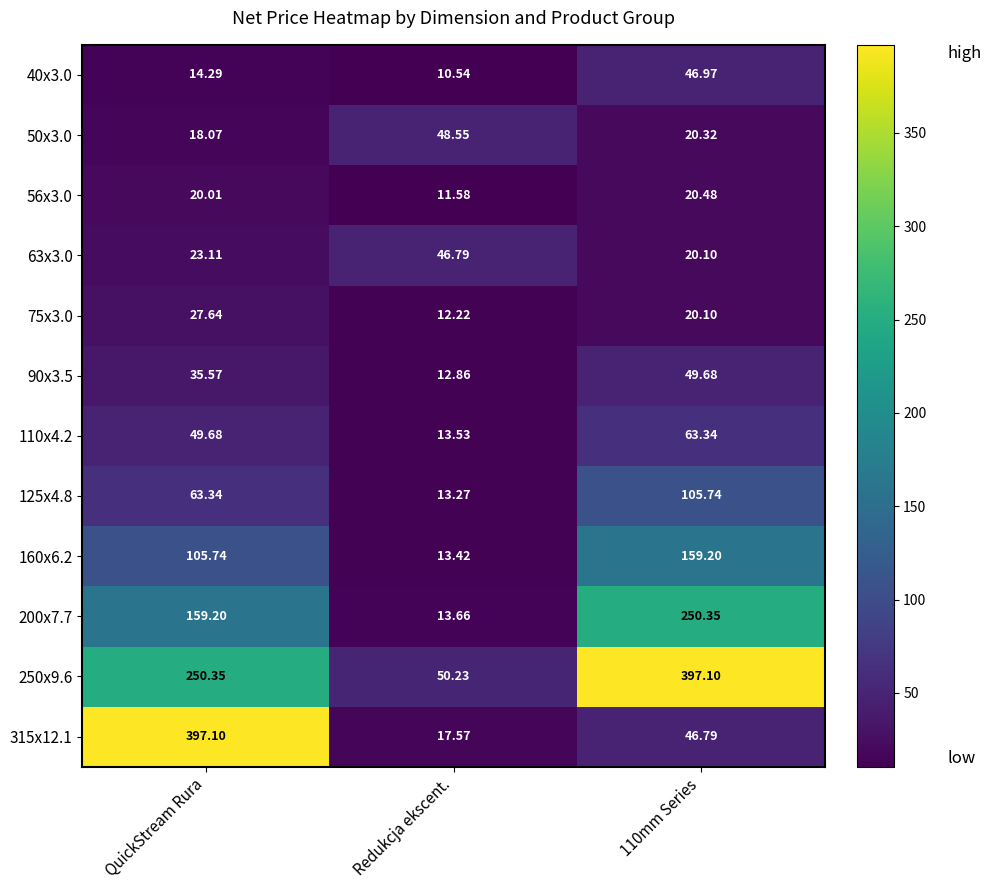

At which label does 315x12.1 reach its minimum?

Redukcja ekscent.